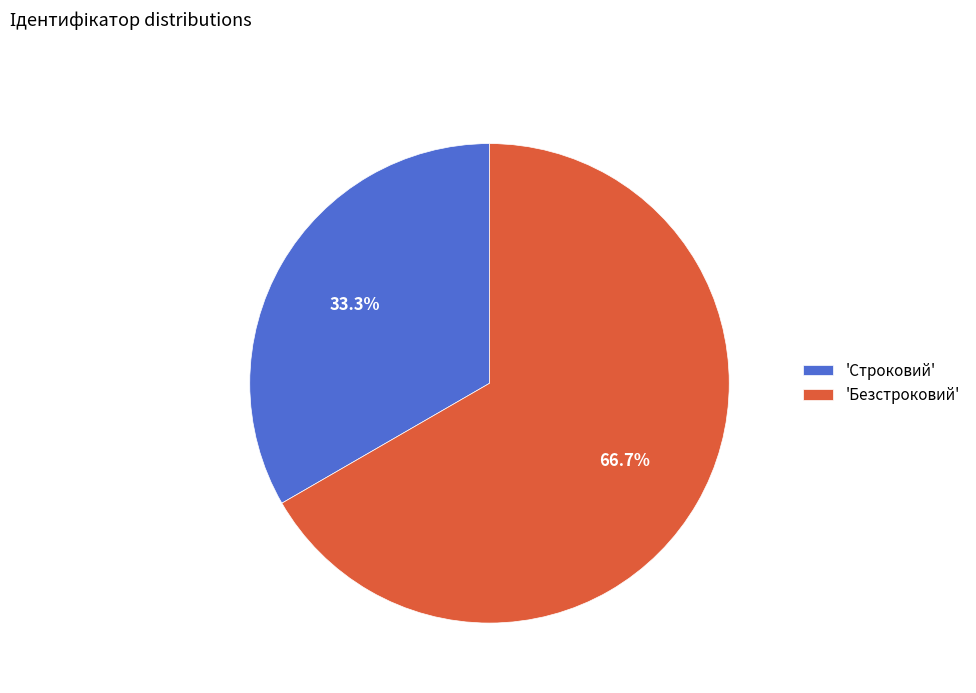

What is the smallest slice in the pie chart?

'Строковий'